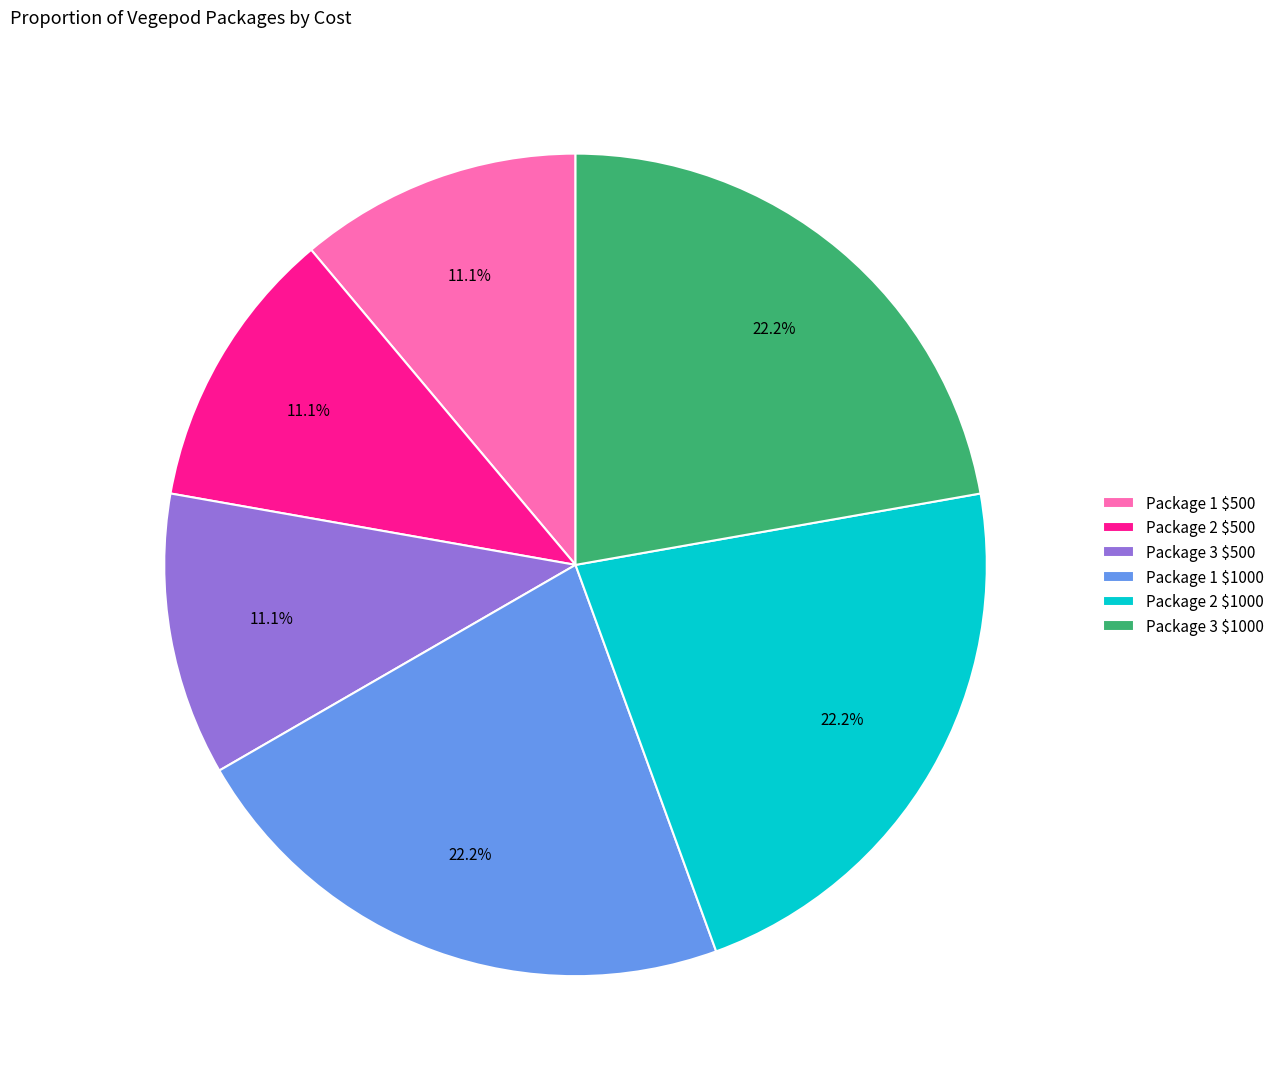

Does Package 1 $1000 account for over 50% of the chart?

No